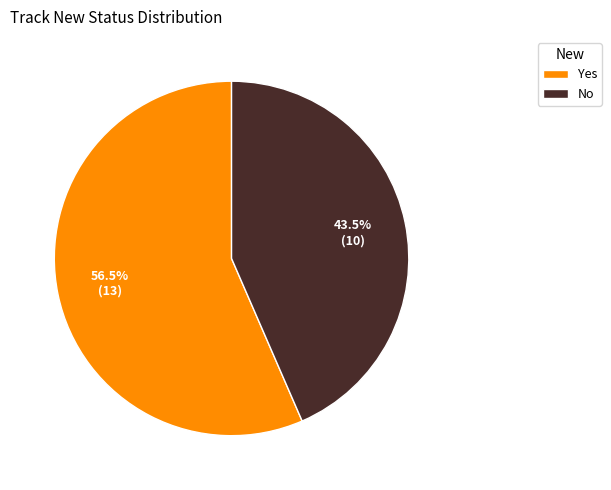

Which has a higher value, Yes or No?

Yes